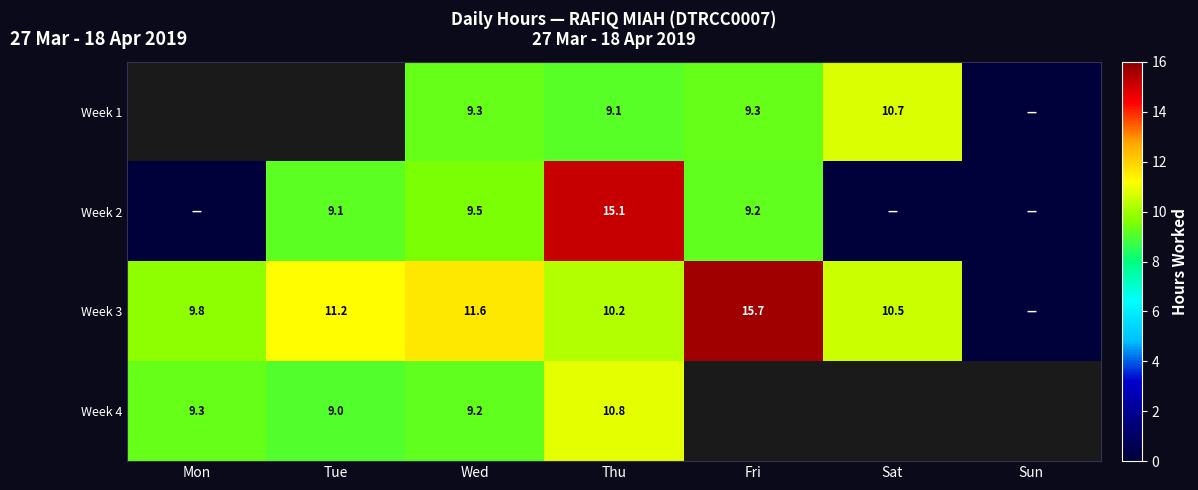

What is the greatest value displayed?

15.7